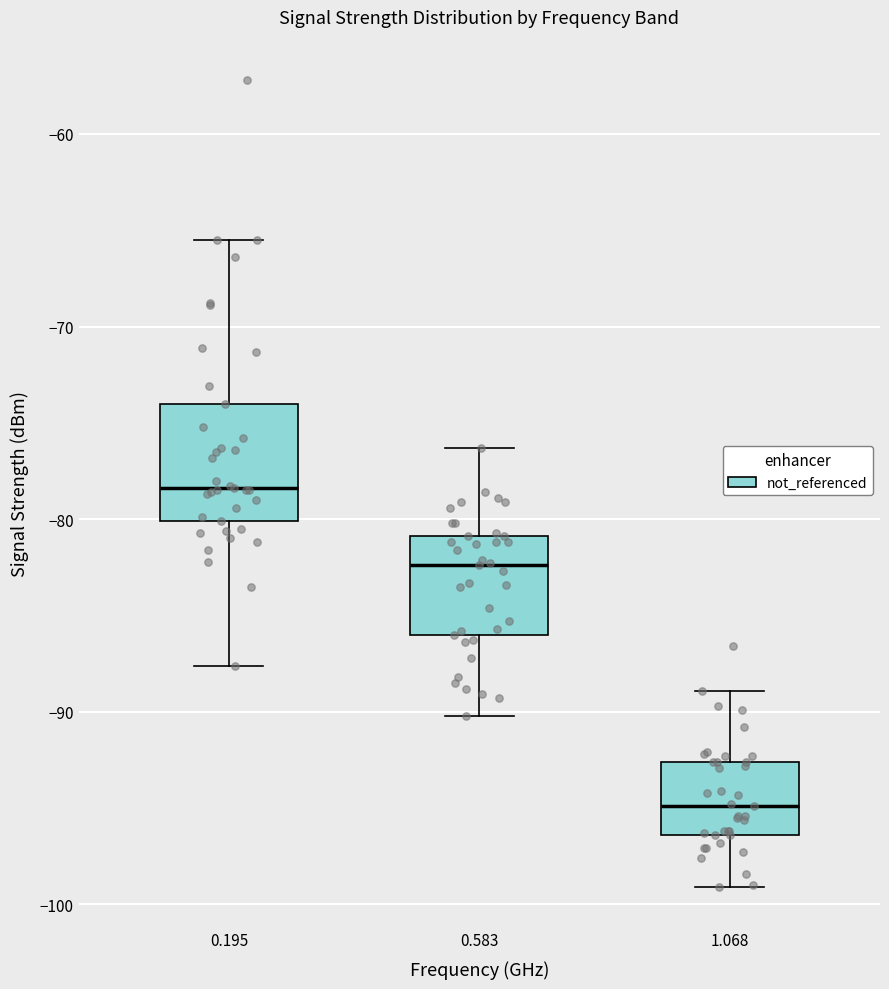

Which box has the lowest median line?

1.068